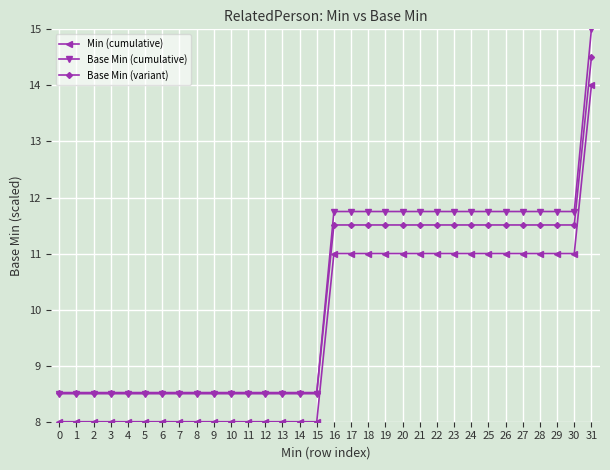

What are all the series names shown in the legend?

Min (cumulative), Base Min (cumulative), Base Min (variant)